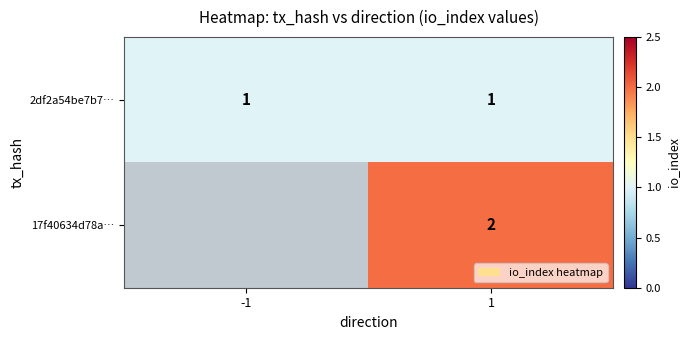

At how many categories does at least one series exceed 1?

1